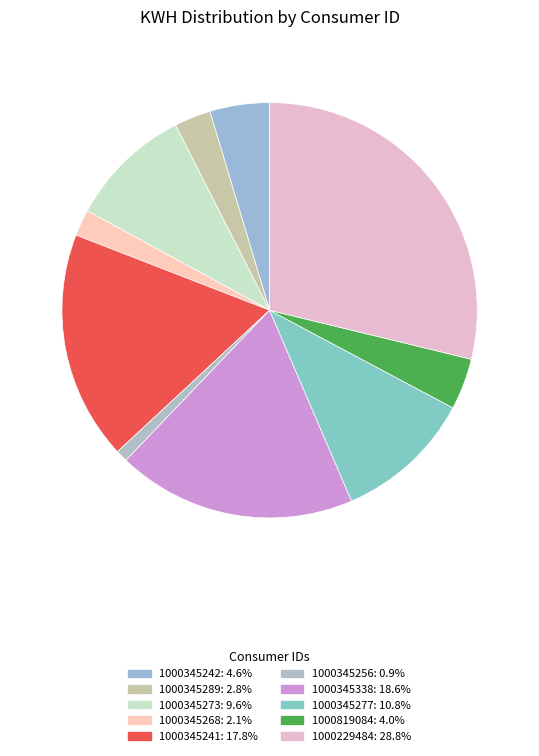

What is the change in value from 1000345268 to 1000345338?

+14076